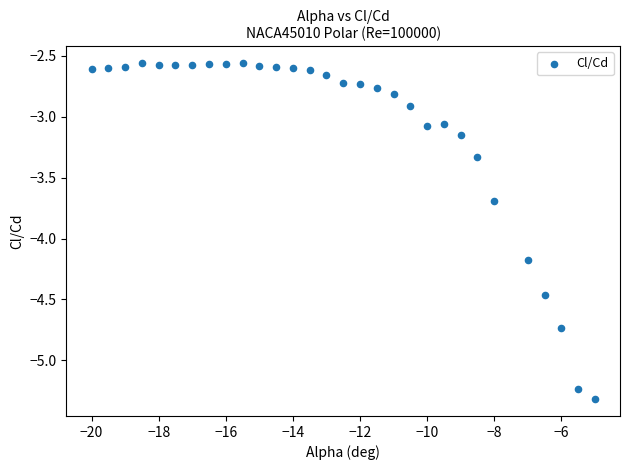

What is the range of X values (max minus min)?

15.0